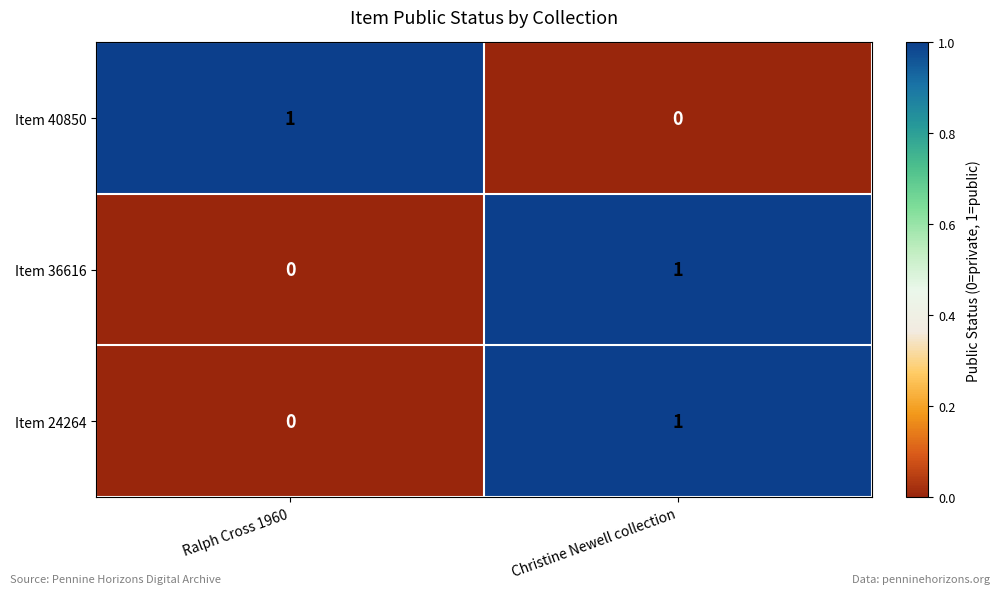

Which category has the lowest value in the Item 40850 series?

Christine Newell collection